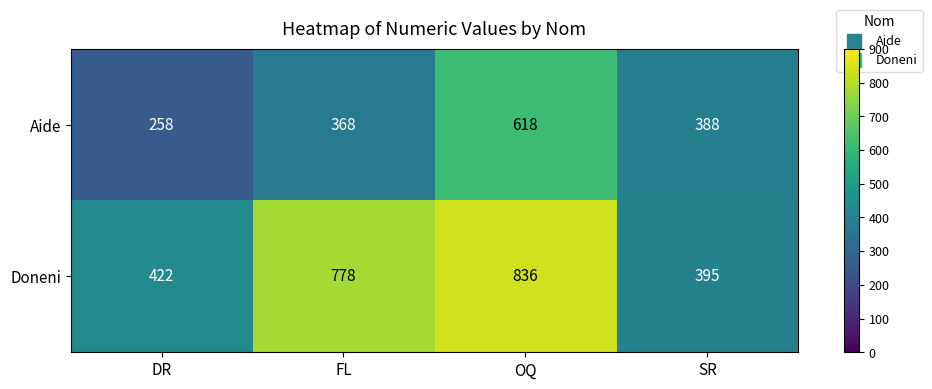

Which series has the widest spread of values?

Doneni